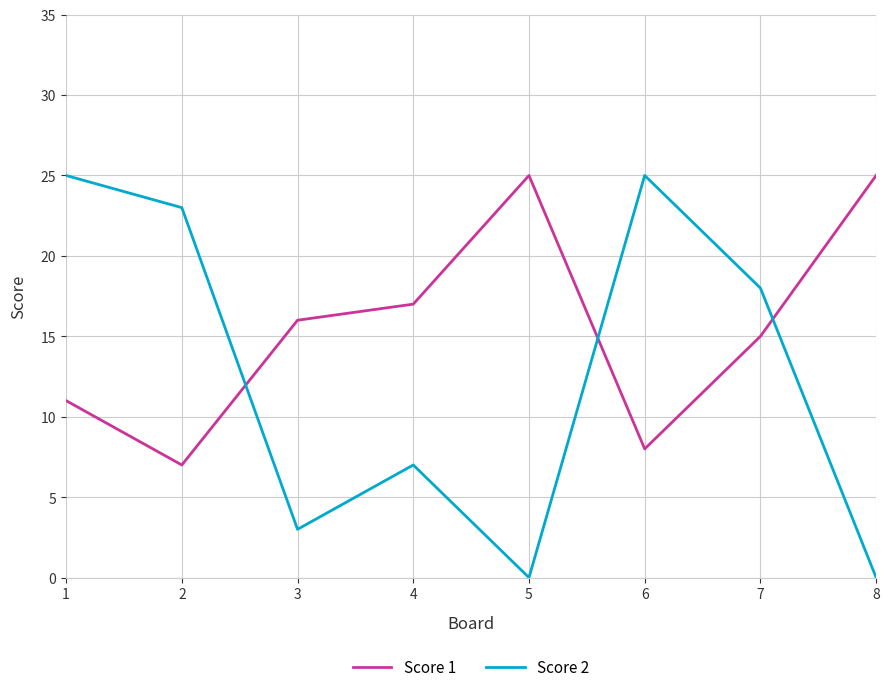

What is the total value across all series at 8?

25